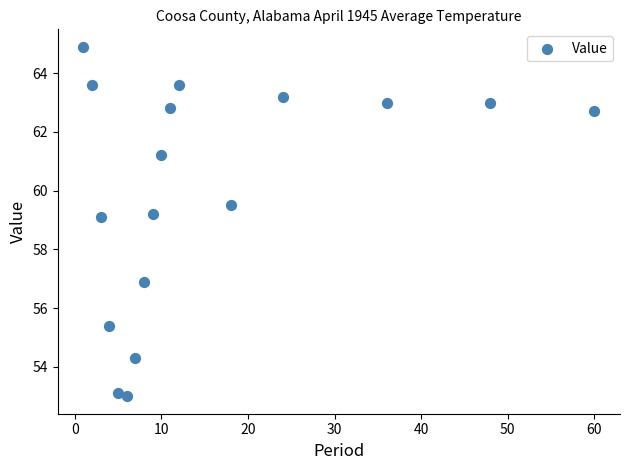

What is the range of X values (max minus min)?

59.0